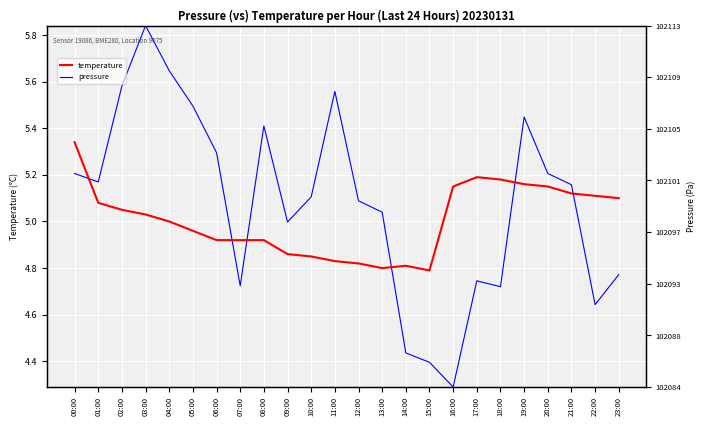

How many values in the temperature series exceed 5?

12